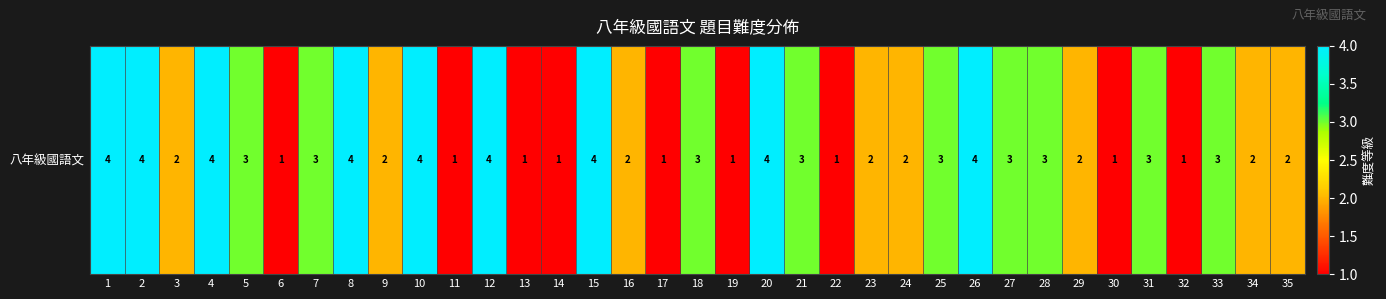

Reading left to right, list all the values displayed in this chart.

4	4	2	4	3	1	3	4	2	4	1	4	1	1	4	2	1	3	1	4	3	1	2	2	3	4	3	3	2	1	3	1	3	2	2